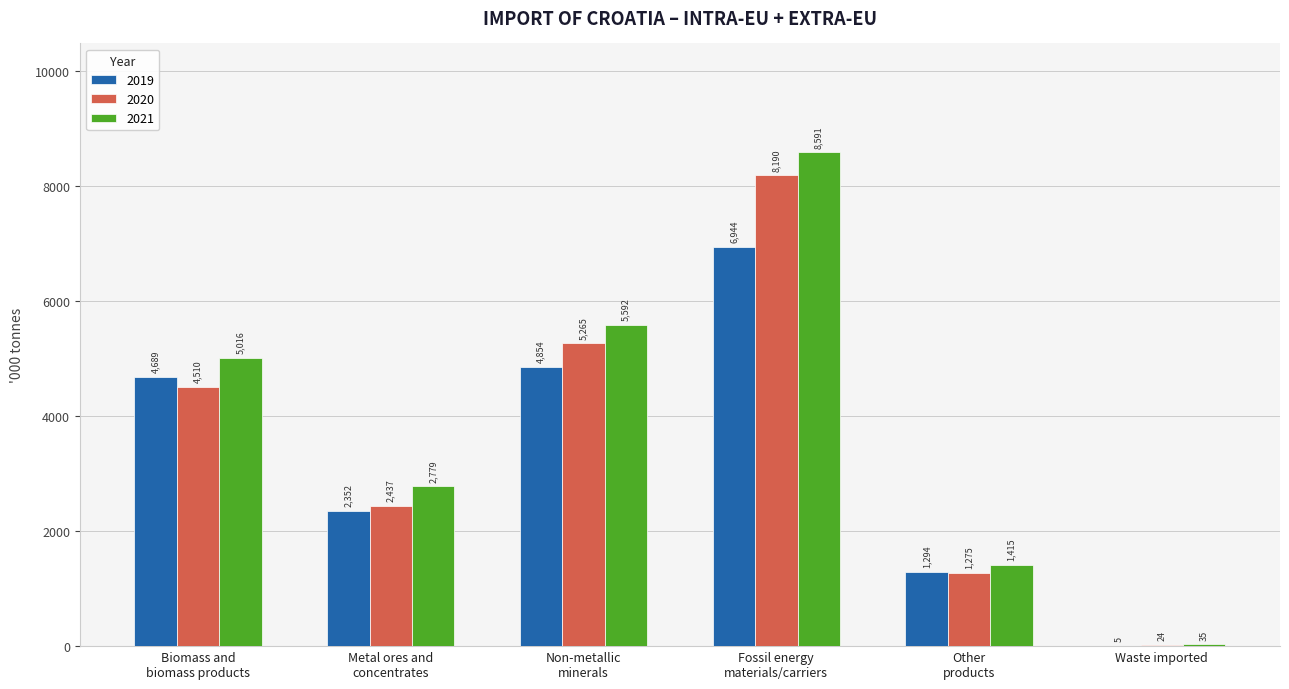

How many groups of bars are there?

6